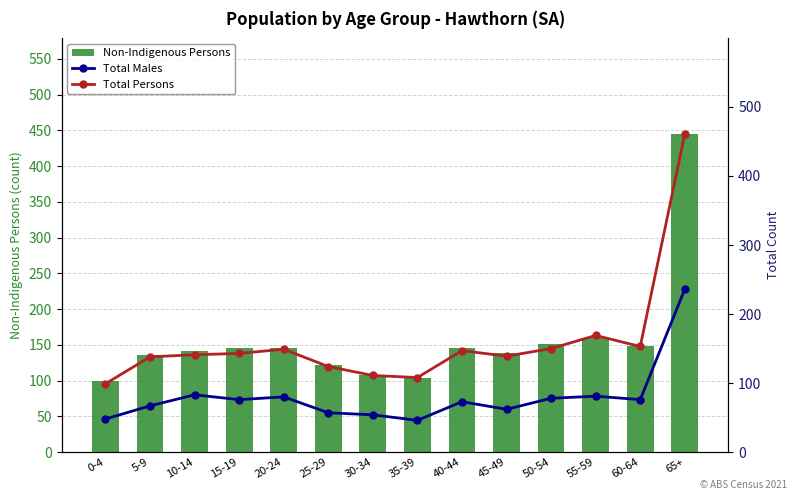

At which label does Total Persons first exceed 143?

20-24